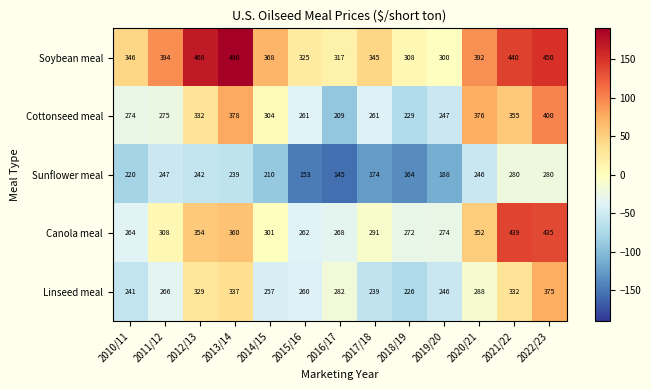

Between 2011/12 and 2013/14, which series saw the biggest shift?

Cottonseed meal